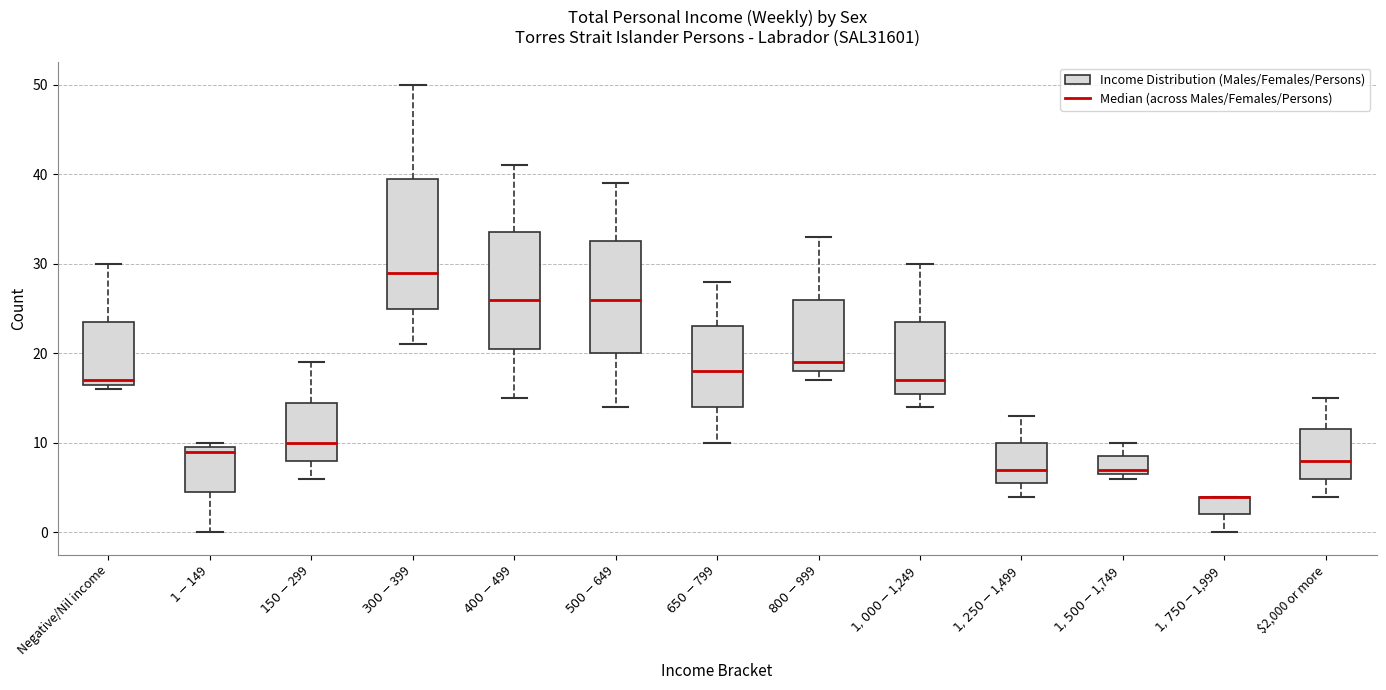

Reading left to right, transcribe this box plot: for each box, give where its median line is, the range the box spans, and where its two whiskers end, as read against the y-axis. The values are not printed on the chart, so give them approximately, as read against the axis.

Negative/Nil income: median 17 (just above the box's lower edge), box 17 to 24, whiskers 16 to 30
$1-$149: median 9, box 5 to 10, whiskers 0 to 10 (just above the box's upper edge)
$150-$299: median 10, box 8 to 15, whiskers 6 to 19
$300-$399: median 29, box 25 to 40, whiskers 21 to 50
$400-$499: median 26, box 21 to 34, whiskers 15 to 41
$500-$649: median 26, box 20 to 33, whiskers 14 to 39
$650-$799: median 18, box 14 to 23, whiskers 10 to 28
$800-$999: median 19, box 18 to 26, whiskers 17 to 33
$1,000-$1,249: median 17, box 16 to 24, whiskers 14 to 30
$1,250-$1,499: median 7, box 6 to 10, whiskers 4 to 13
$1,500-$1,749: median 7 (just above the box's lower edge), box 7 to 9, whiskers 6 to 10
$1,750-$1,999: median 4 (drawn on the box's upper edge), box 2 to 4, whiskers 0 to 4
$2,000 or more: median 8, box 6 to 12, whiskers 4 to 15